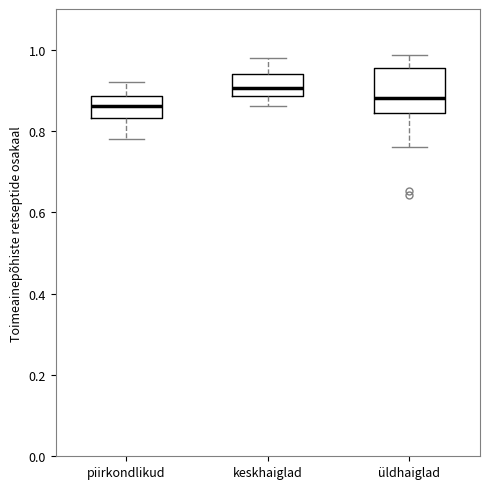

Which box is the tallest, from its lower edge to its upper edge?

üldhaiglad